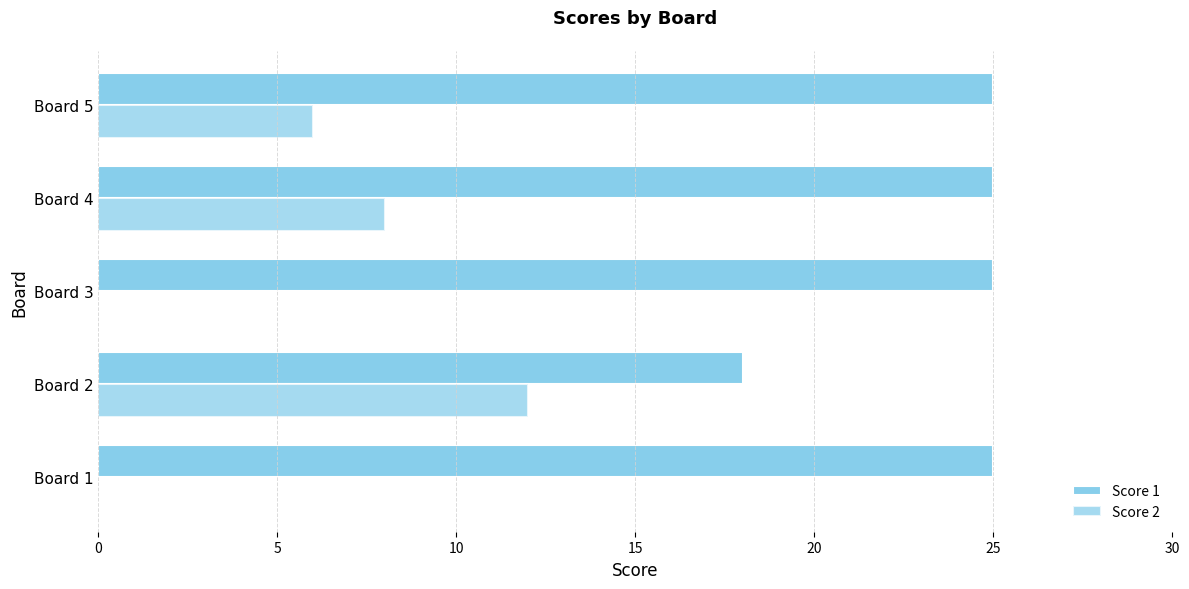

How many data points does each series have?

5